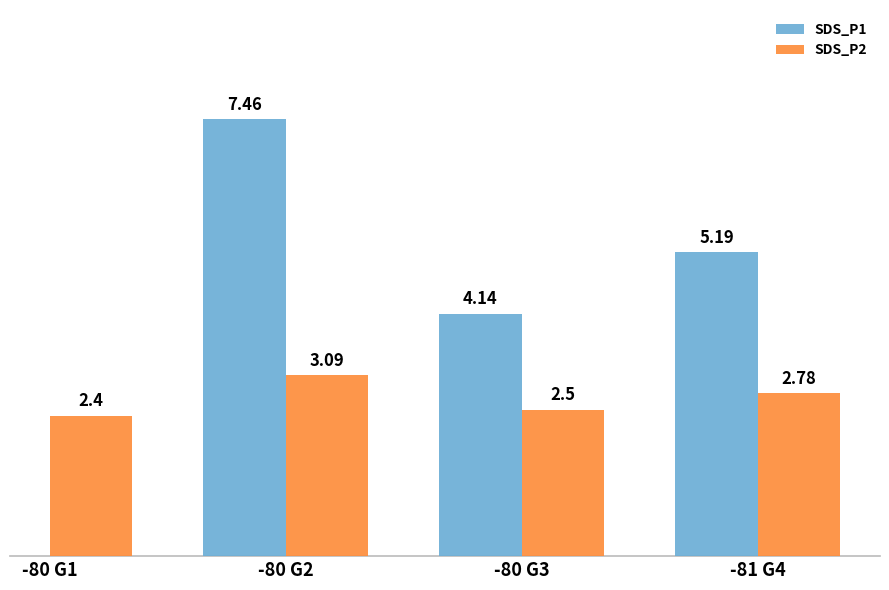

Does the chart contain any negative values?

No